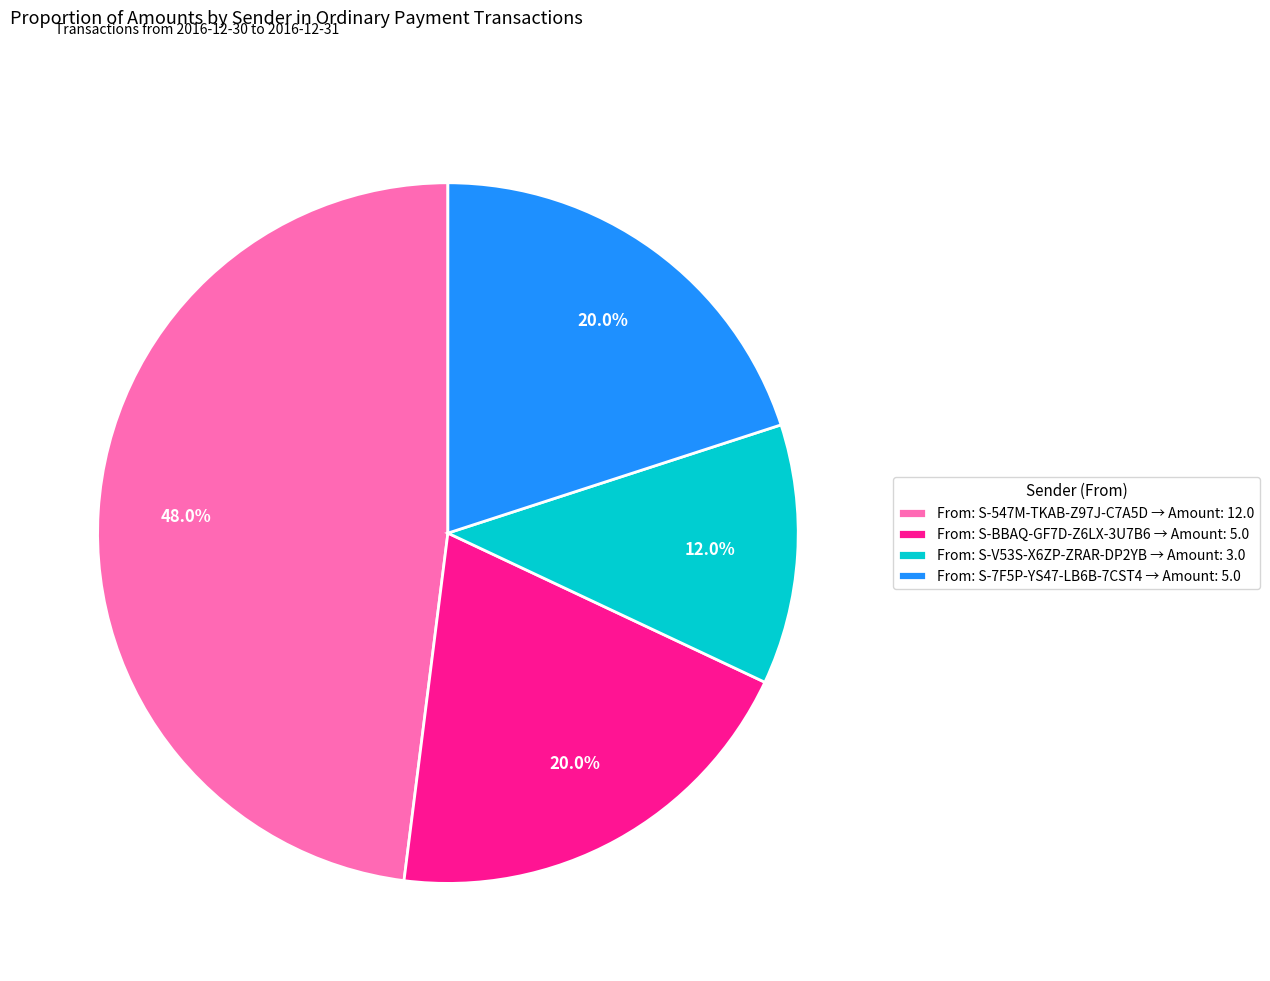

Between From: S-V53S-X6ZP-ZRAR-DP2YB → Amount: 3.0 and From: S-BBAQ-GF7D-Z6LX-3U7B6 → Amount: 5.0, which is larger?

From: S-BBAQ-GF7D-Z6LX-3U7B6 → Amount: 5.0